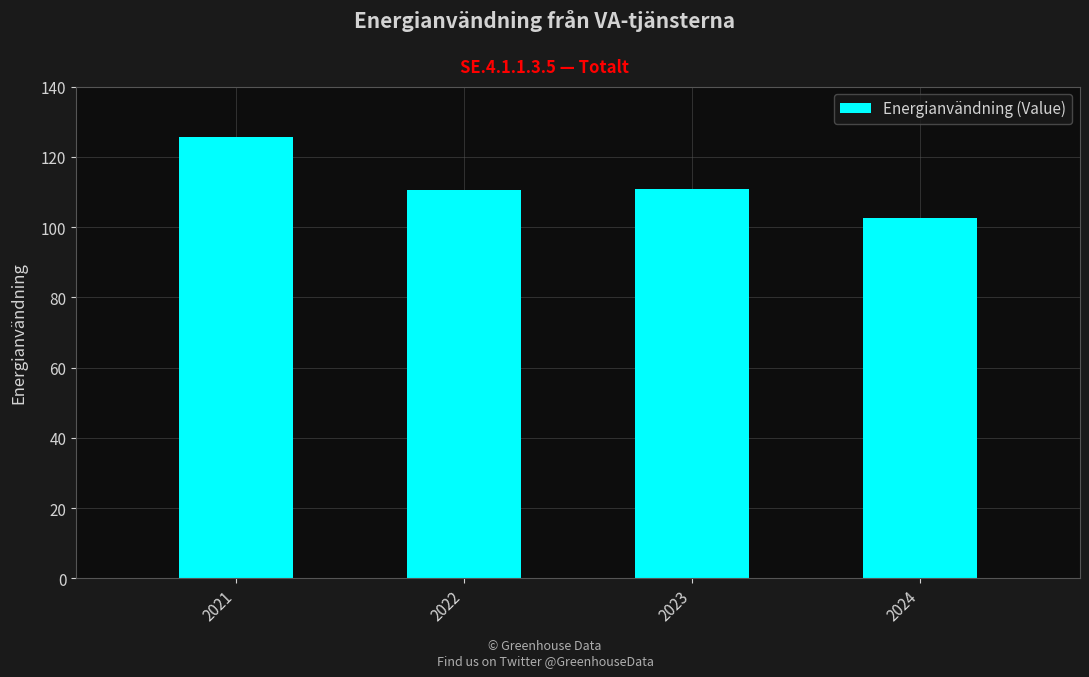

What is the average value?

112.5